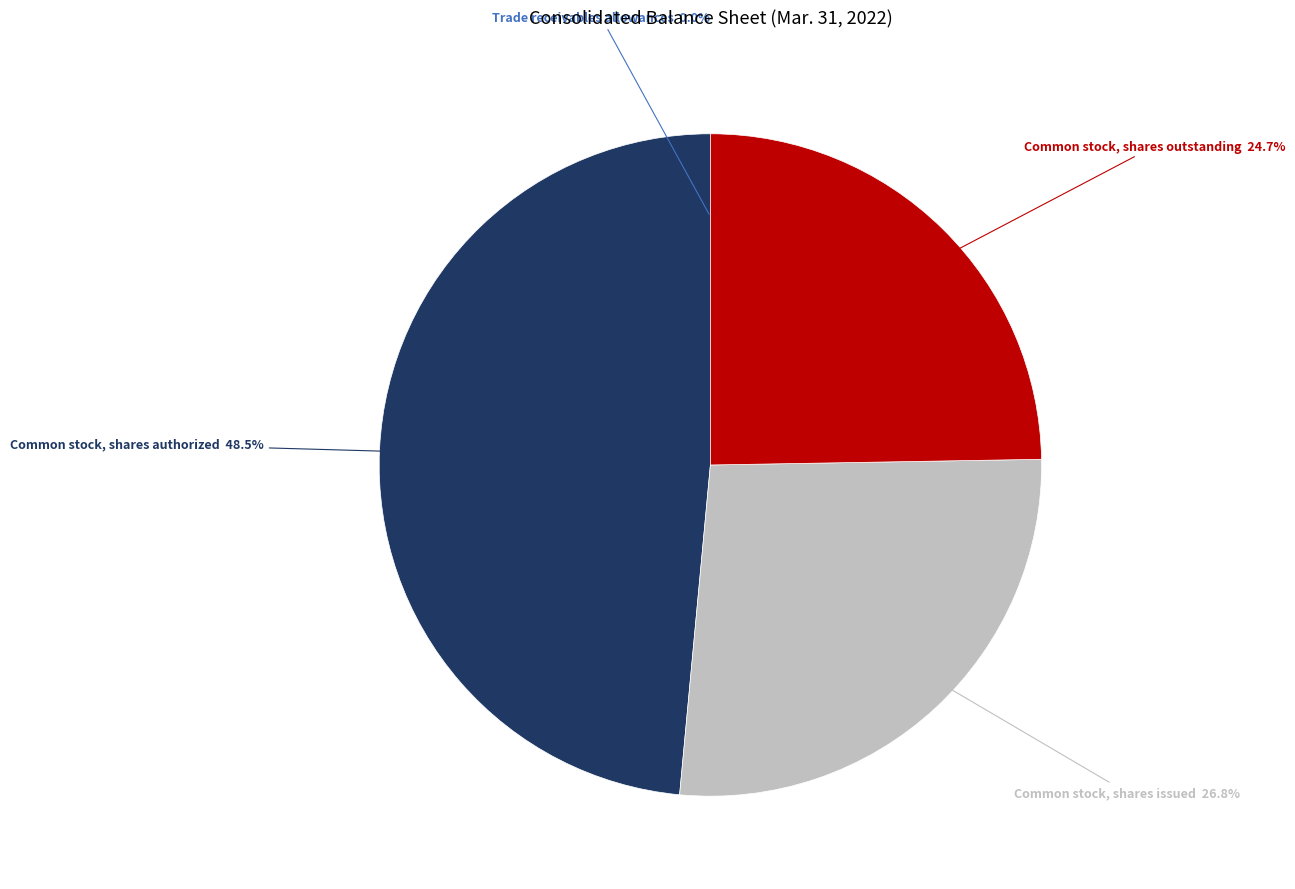

What portion of the pie excludes Common stock, shares issued?

73.2%